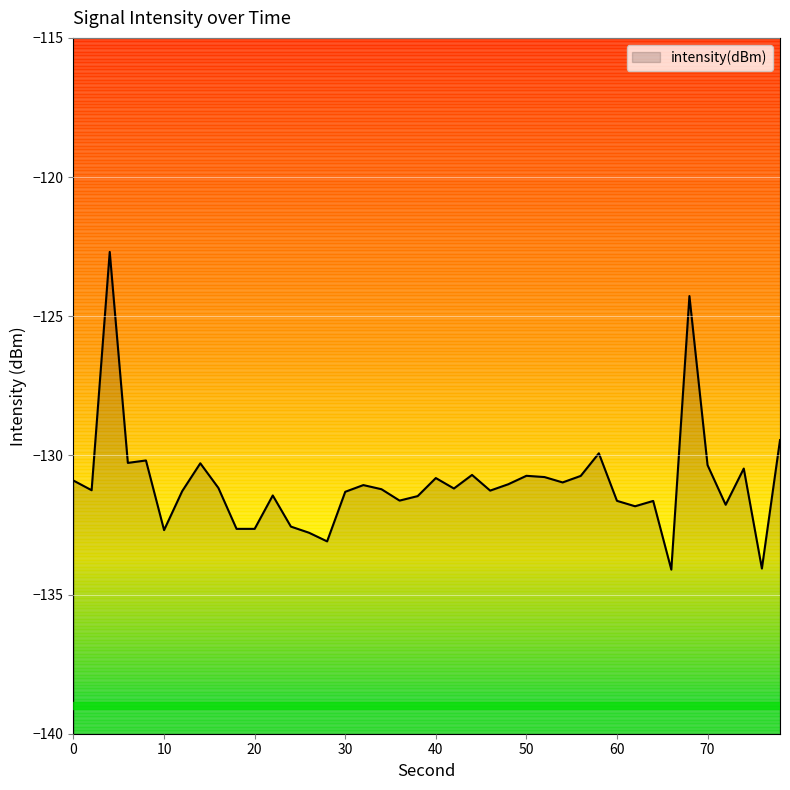

What is the difference between the maximum and minimum values?

11.4